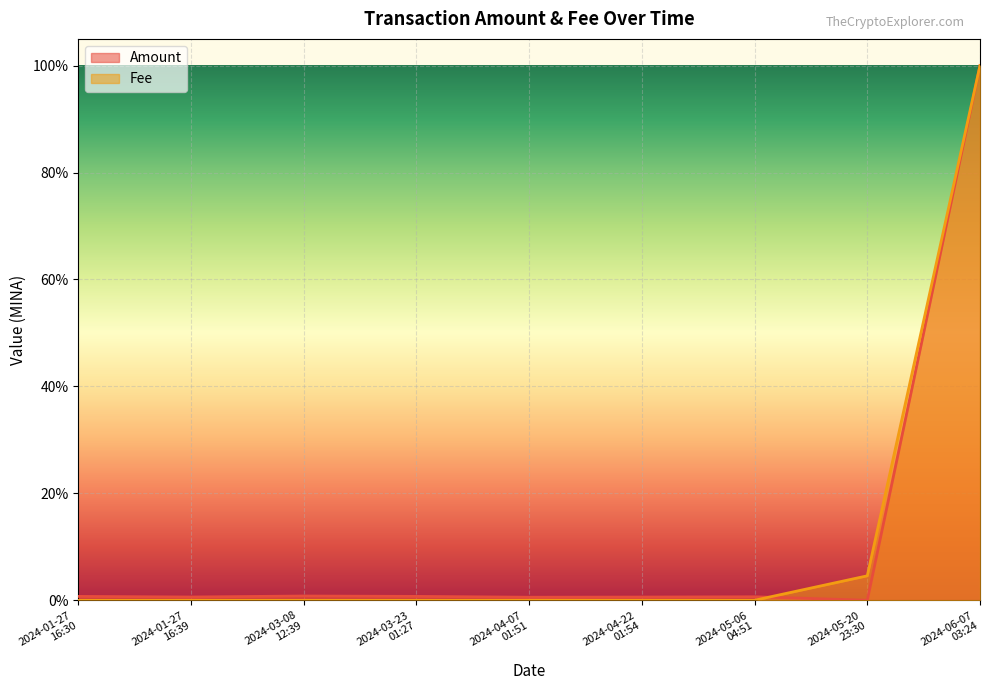

True or false: Fee and Amount intersect in this chart.

True